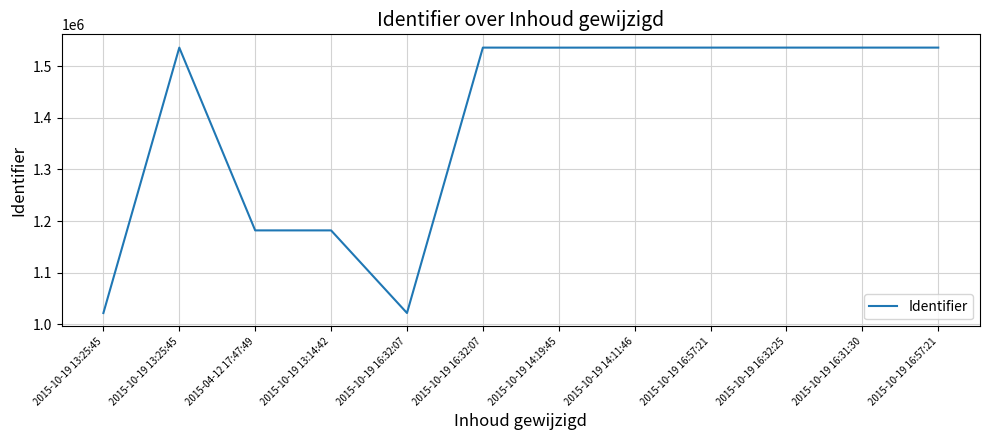

At which label is the value closest to 1278859?

2015-10-19 13:14:42